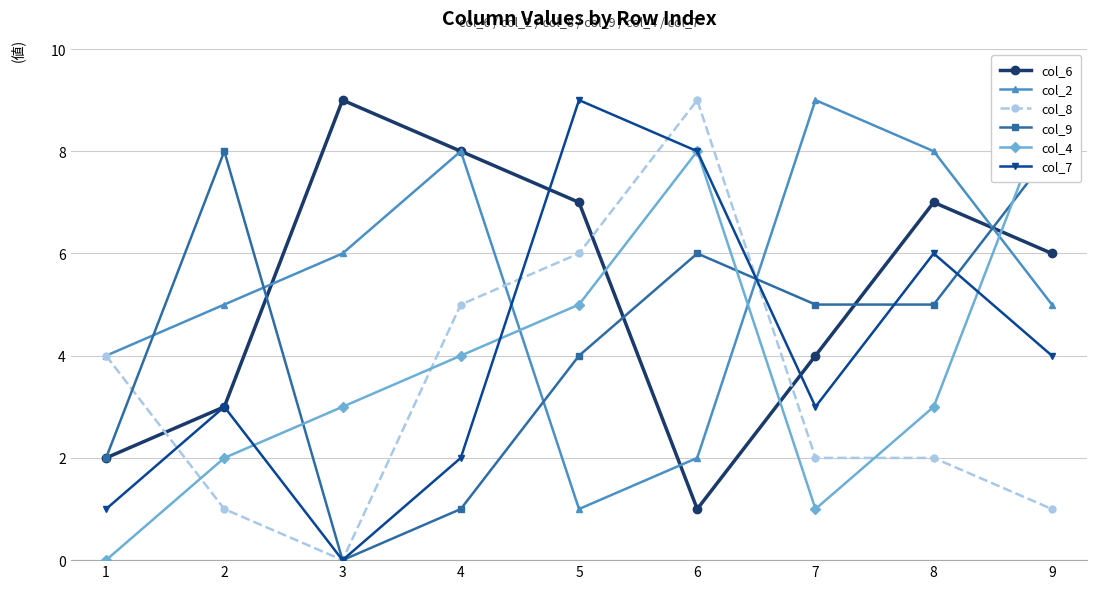

What is the total value across all series at 1?

13